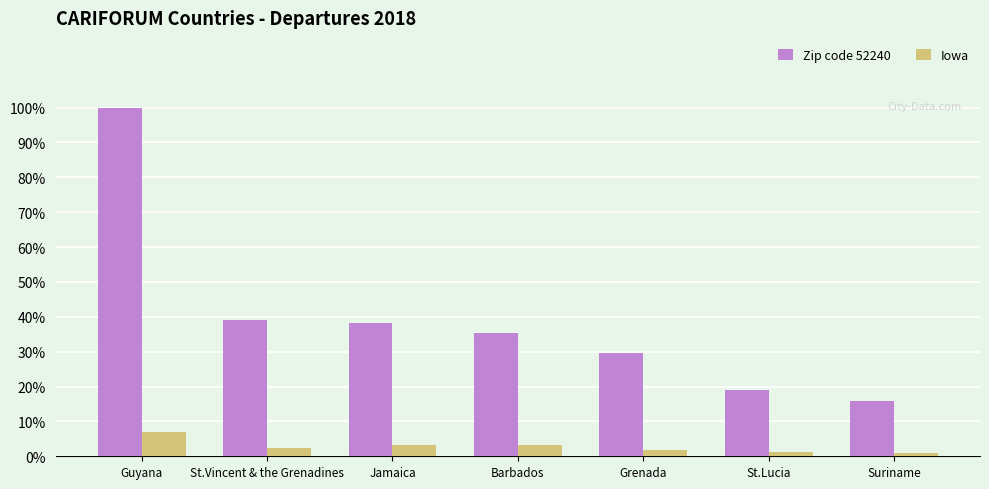

What is the spread (max minus min) of values at St.Lucia?

17.6